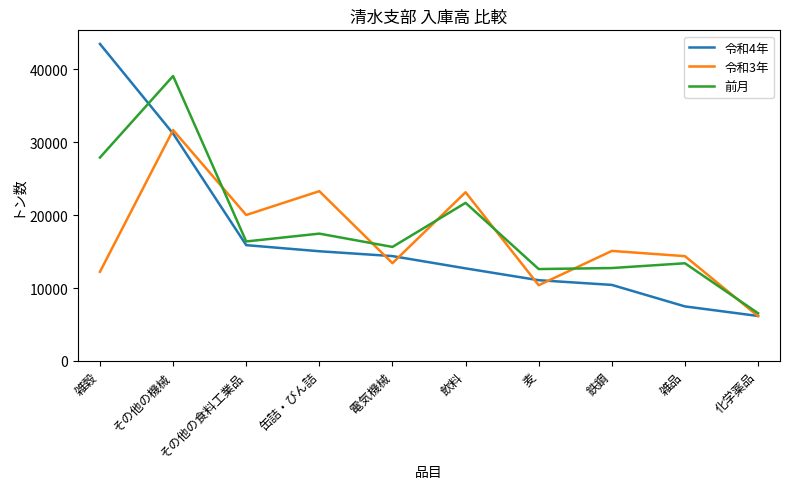

Is the value of 令和4年 at 化学薬品 greater than the value of 前月 at 麦?

No